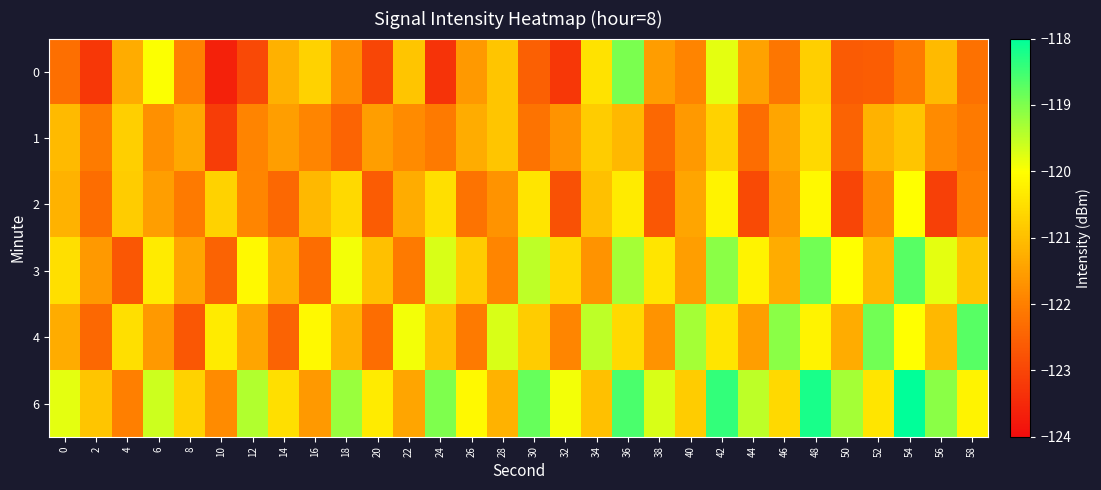

Reading right to left, what are all the values shown in this chart?

0: 58=-122.2	56=-121.1	54=-122.1	52=-122.6	50=-122.6	48=-120.8	46=-122.2	44=-121.5	42=-119.8	40=-121.9	38=-121.5	36=-119.0	34=-120.5	32=-123.2	30=-122.5	28=-120.9	26=-121.6	24=-123.3	22=-120.9	20=-123.0	18=-121.8	16=-120.7	14=-121.2	12=-122.9	10=-123.6	8=-122.0	6=-120.0	4=-121.3	2=-123.2	0=-122.3
1: 58=-122.1	56=-121.8	54=-120.9	52=-121.2	50=-122.5	48=-120.6	46=-121.4	44=-122.3	42=-120.7	40=-121.6	38=-122.4	36=-121.1	34=-120.8	32=-121.7	30=-122.2	28=-120.9	26=-121.3	24=-122.1	22=-121.8	20=-121.5	18=-122.5	16=-121.9	14=-121.5	12=-121.9	10=-123.2	8=-121.4	6=-121.7	4=-120.8	2=-122.1	0=-121.1
2: 58=-122.0	56=-123.1	54=-120.0	52=-121.8	50=-123.0	48=-120.1	46=-121.6	44=-122.9	42=-120.2	40=-121.4	38=-122.7	36=-120.3	34=-121.0	32=-122.8	30=-120.4	28=-121.7	26=-122.2	24=-120.5	22=-121.3	20=-122.6	18=-120.6	16=-121.1	14=-122.4	12=-121.9	10=-120.7	8=-122.1	6=-121.5	4=-120.8	2=-122.3	0=-121.2
3: 58=-120.9	56=-119.8	54=-118.7	52=-121.1	50=-120.0	48=-118.9	46=-121.3	44=-120.2	42=-119.1	40=-121.5	38=-120.4	36=-119.3	34=-121.7	32=-120.6	30=-119.5	28=-121.9	26=-120.8	24=-119.7	22=-122.1	20=-121.0	18=-119.9	16=-122.3	14=-121.2	12=-120.1	10=-122.5	8=-121.4	6=-120.3	4=-122.7	2=-121.6	0=-120.5
4: 58=-118.7	56=-121.1	54=-120.0	52=-118.9	50=-121.3	48=-120.2	46=-119.1	44=-121.5	42=-120.4	40=-119.3	38=-121.7	36=-120.6	34=-119.5	32=-121.9	30=-120.8	28=-119.7	26=-122.1	24=-121.0	22=-119.9	20=-122.3	18=-121.2	16=-120.1	14=-122.5	12=-121.4	10=-120.3	8=-122.7	6=-121.6	4=-120.5	2=-122.4	0=-121.3
6: 58=-120.2	56=-119.1	54=-118.0	52=-120.4	50=-119.3	48=-118.2	46=-120.6	44=-119.5	42=-118.4	40=-120.8	38=-119.7	36=-118.6	34=-121.0	32=-119.9	30=-118.8	28=-121.2	26=-120.1	24=-119.0	22=-121.4	20=-120.3	18=-119.2	16=-121.6	14=-120.5	12=-119.4	10=-121.8	8=-120.7	6=-119.6	4=-122.0	2=-120.9	0=-119.8